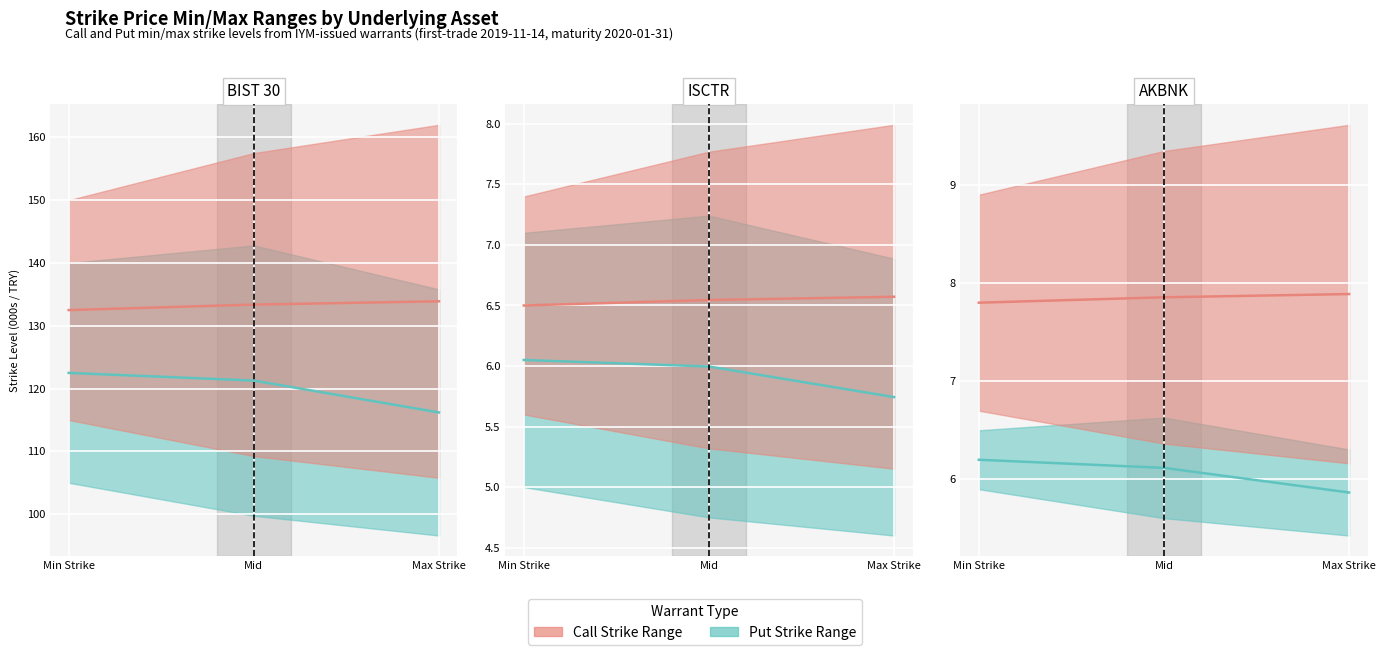

What is the label of the 3rd point from the right?

Min Strike